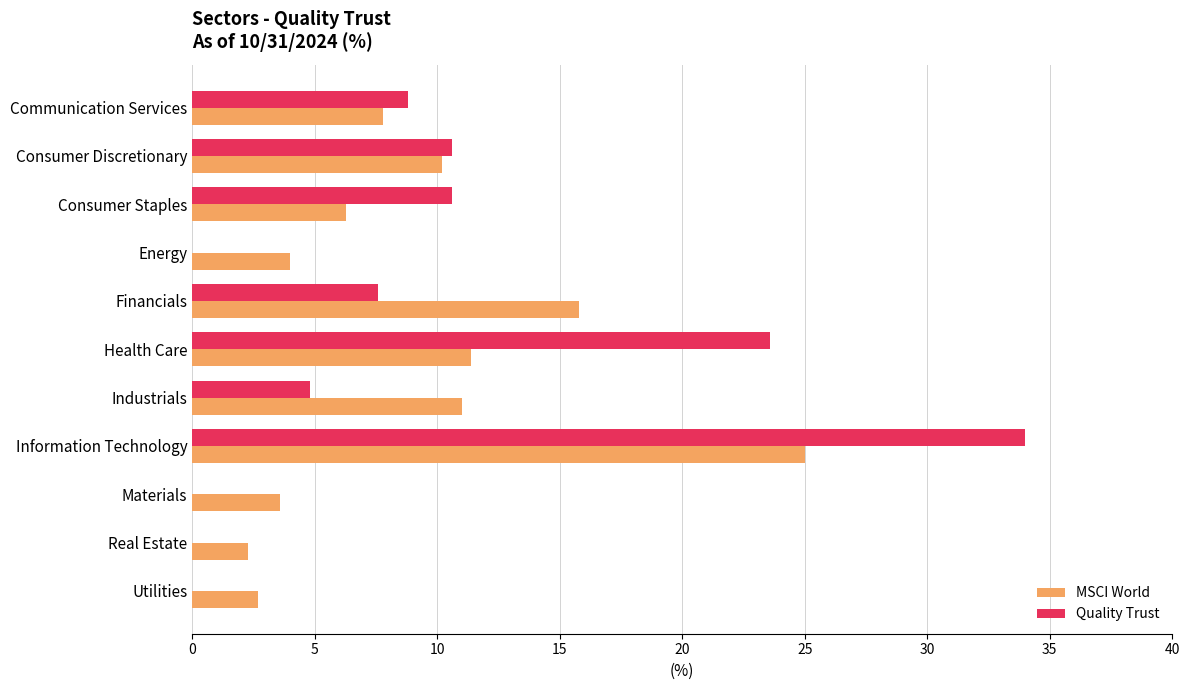

Is it true that Quality Trust equals 2.5 at Consumer Staples?

False